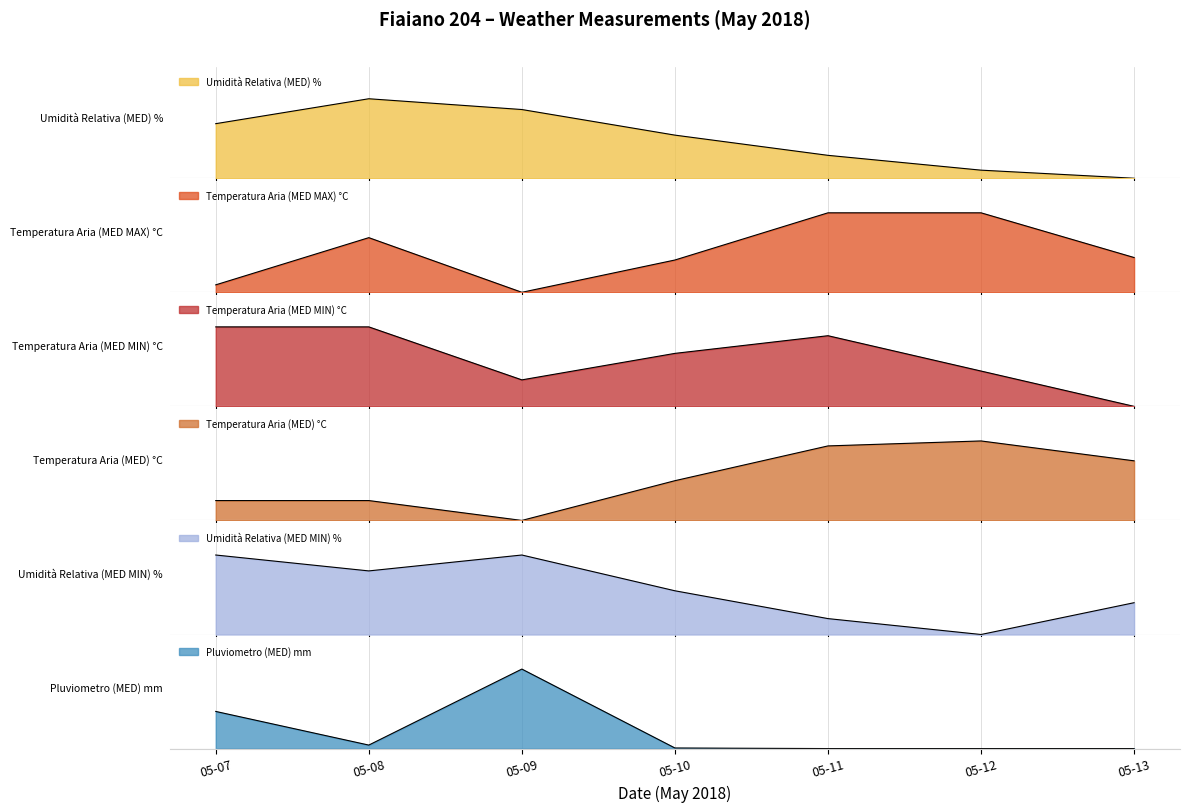

What are all the series names shown in the legend?

Umidità Relativa (MED) %, Temperatura Aria (MED MAX) °C, Temperatura Aria (MED MIN) °C, Temperatura Aria (MED) °C, Umidità Relativa (MED MIN) %, Pluviometro (MED) mm